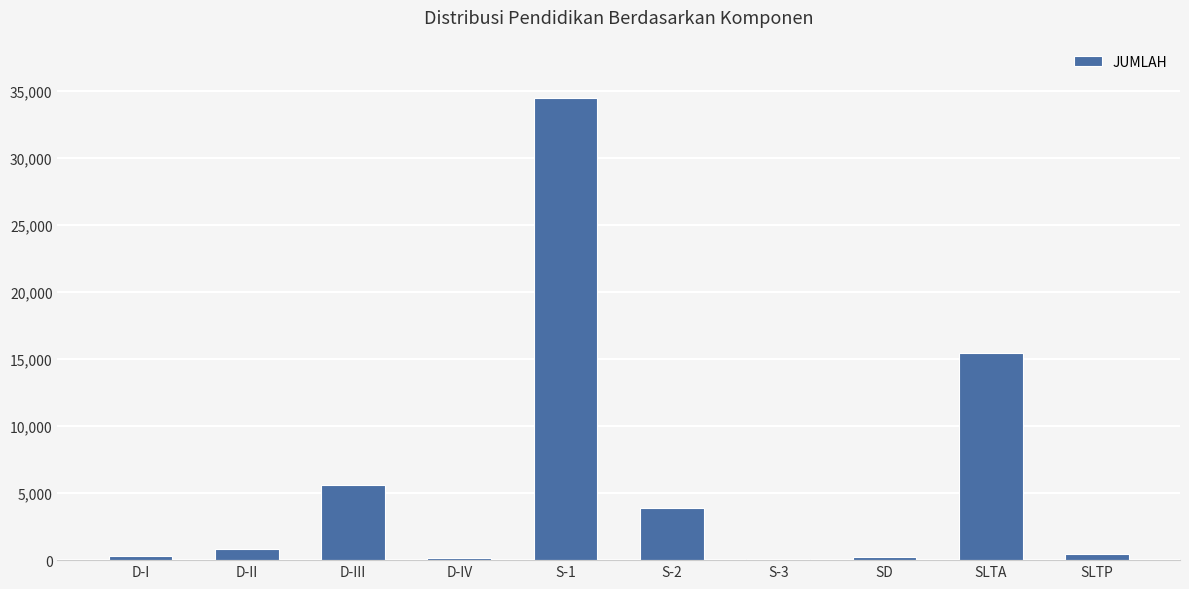

What is the ratio of the value at SLTA to the value at S-2?

4.0